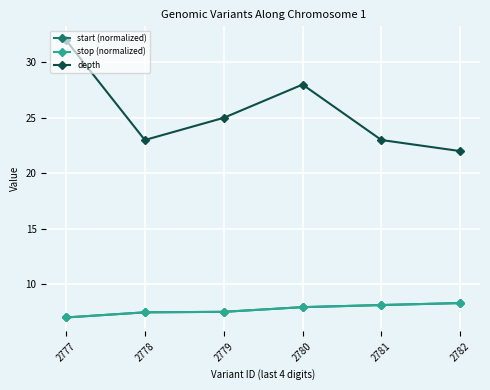

Is this an area chart (filled region under the line)?

No